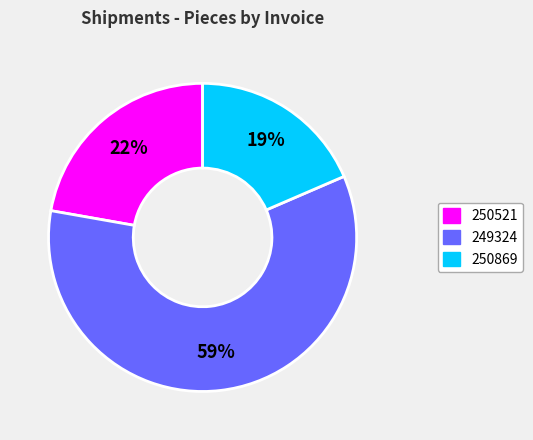

How many segments does this pie chart have?

3